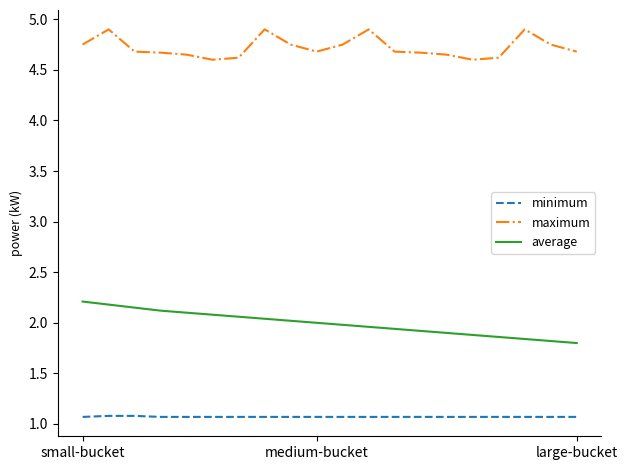

How many lines are shown in the chart?

3